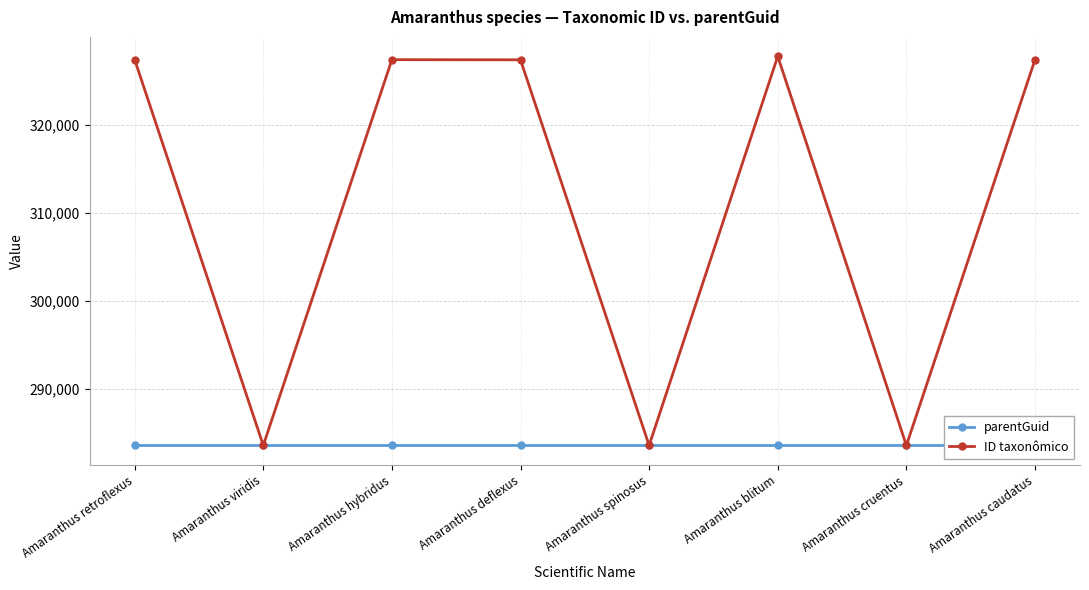

Which label corresponds to the smallest value in the chart?

Amaranthus retroflexus